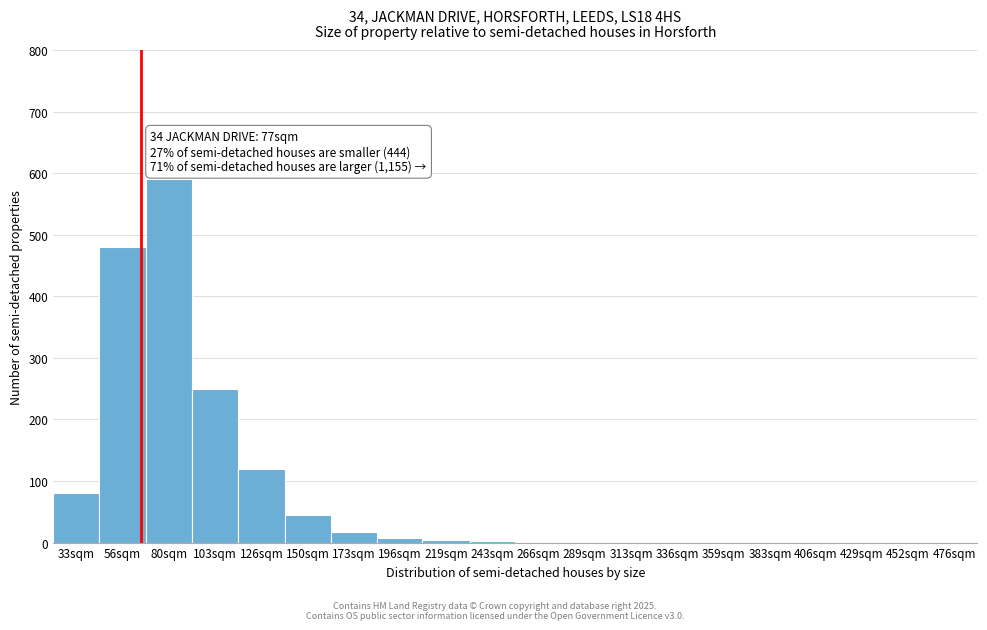

What is the maximum value shown in the chart?

590